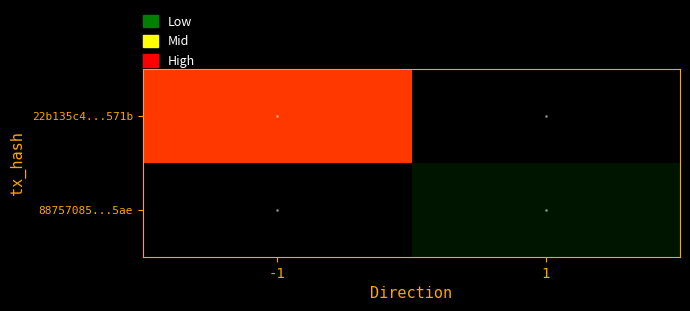

At which label does 22b135c4...571b reach its minimum?

-1